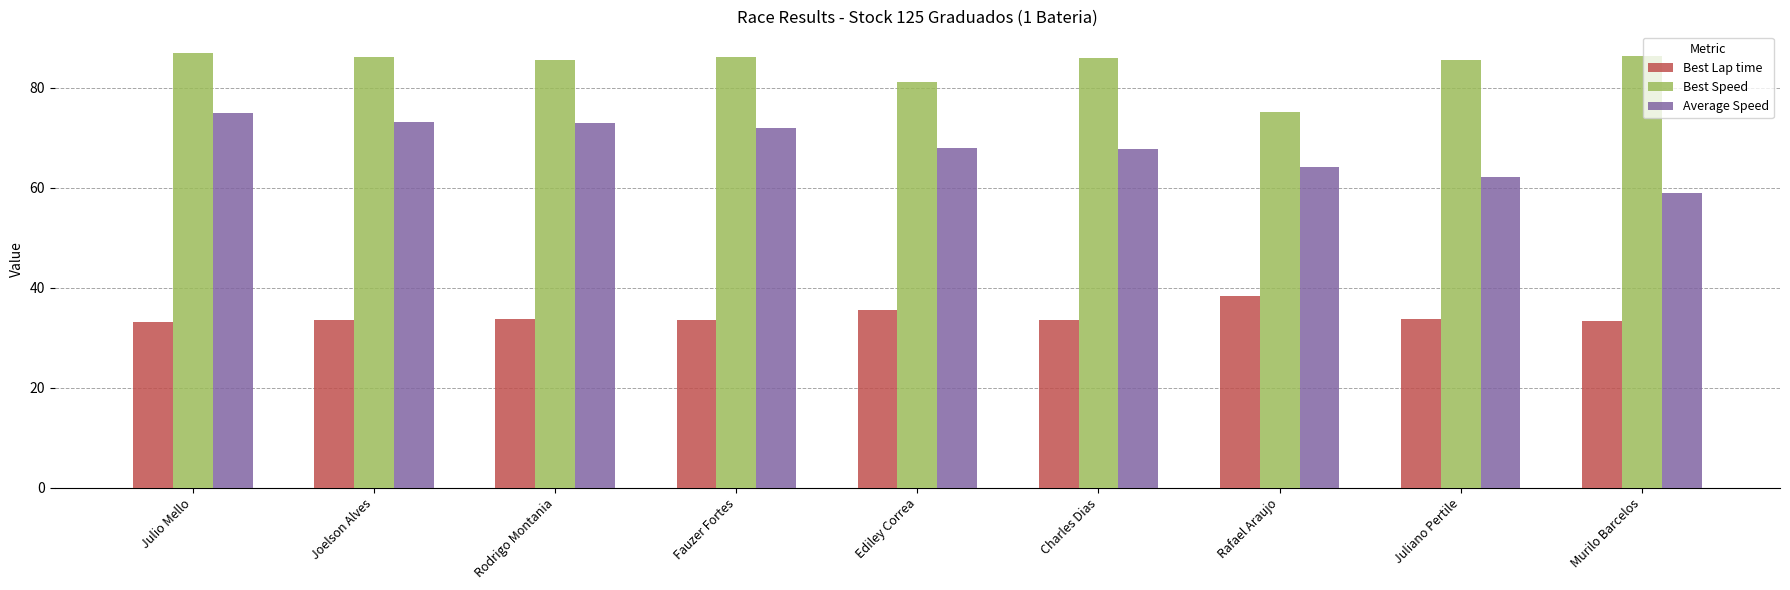

What is the greatest value displayed?

86.9